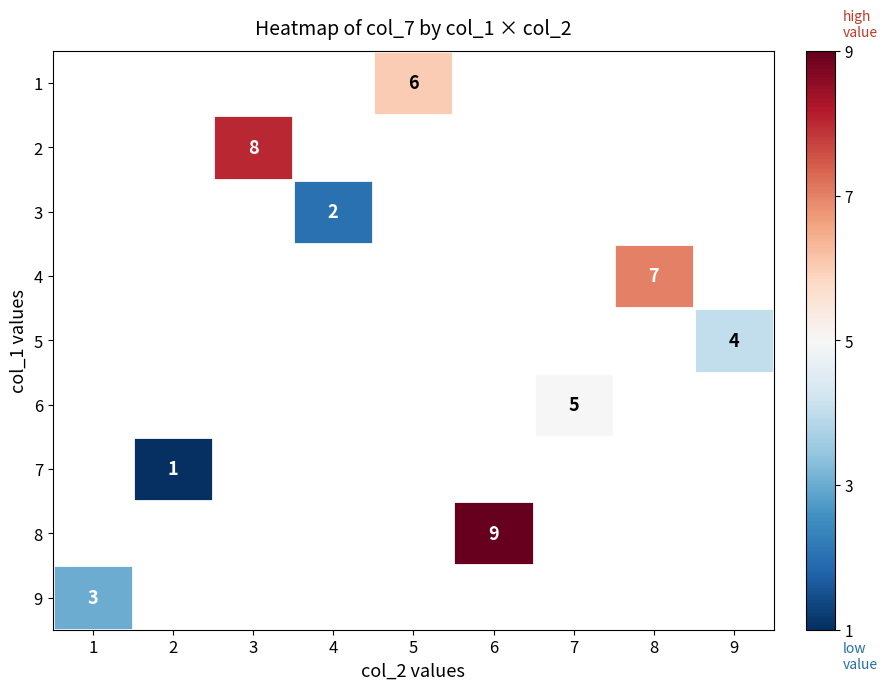

Between 9 and 8, which is larger?

8